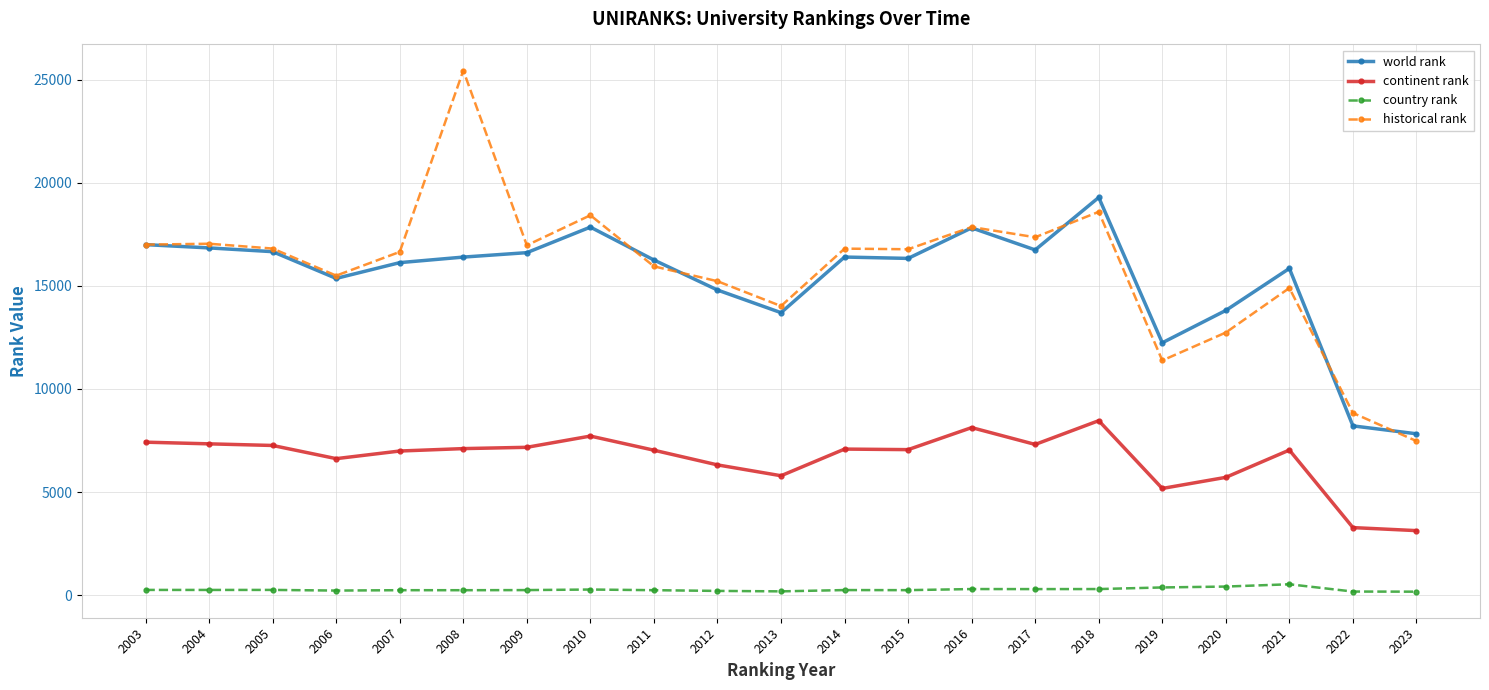

What is the sum of the country rank values at 2009 and 2017?

534.0